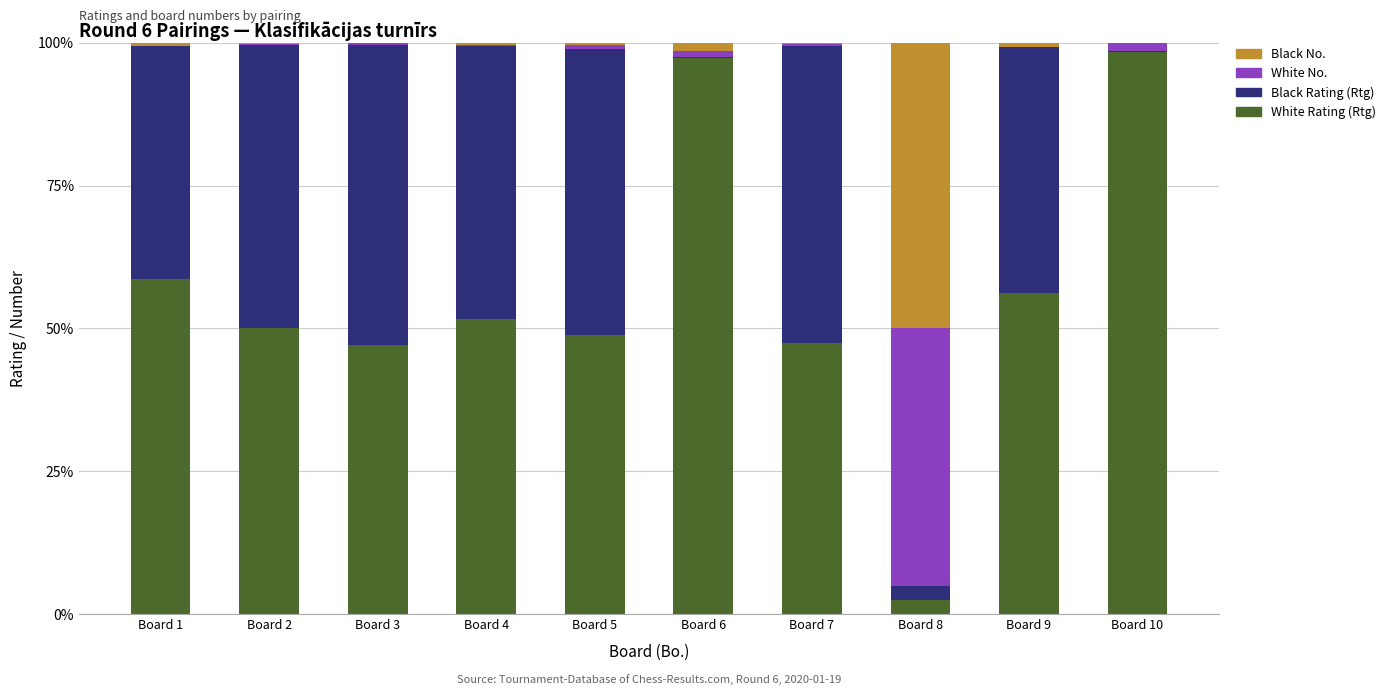

True or false: White Rating (Rtg) has a value of 75.7 at Board 5.

False